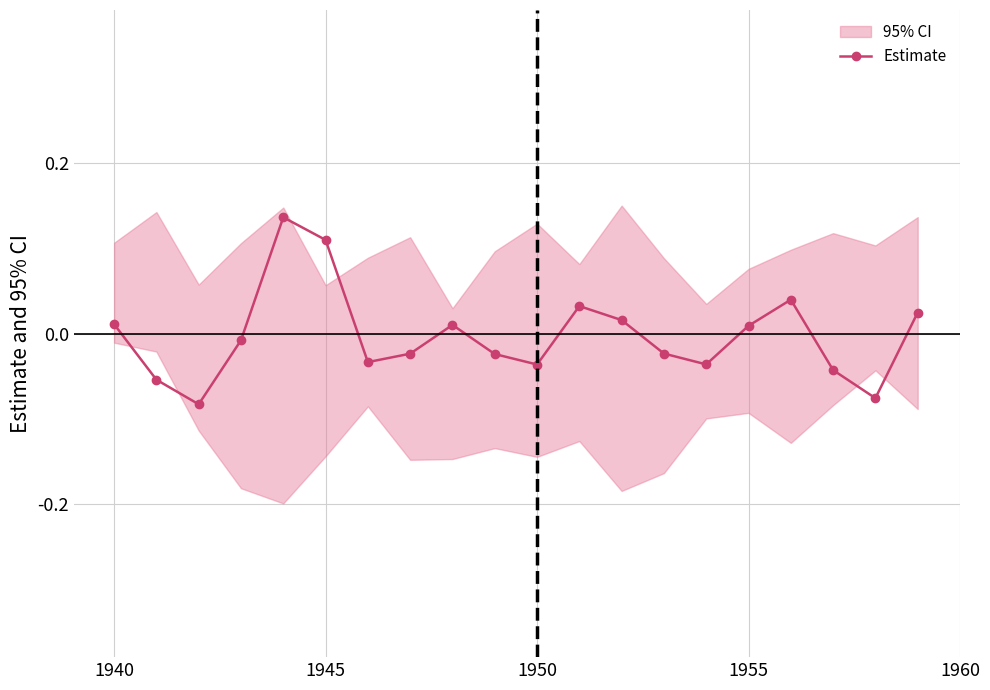

What is the difference between the maximum and minimum values?

0.2